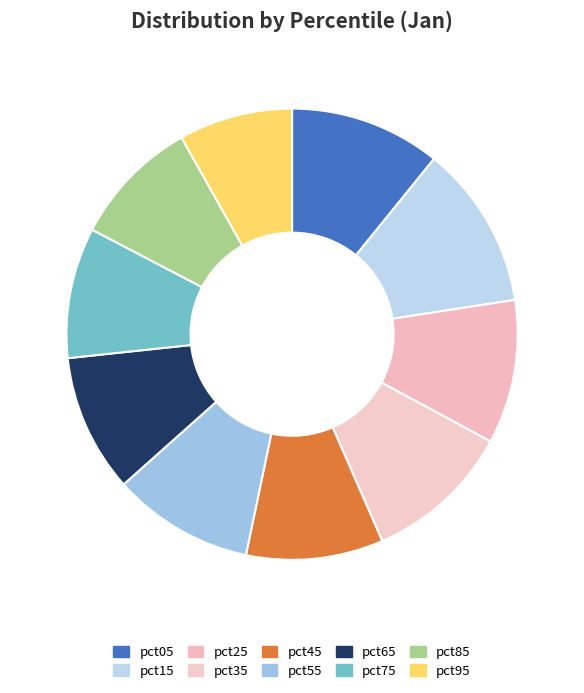

Which category has the biggest portion of the pie?

pct15